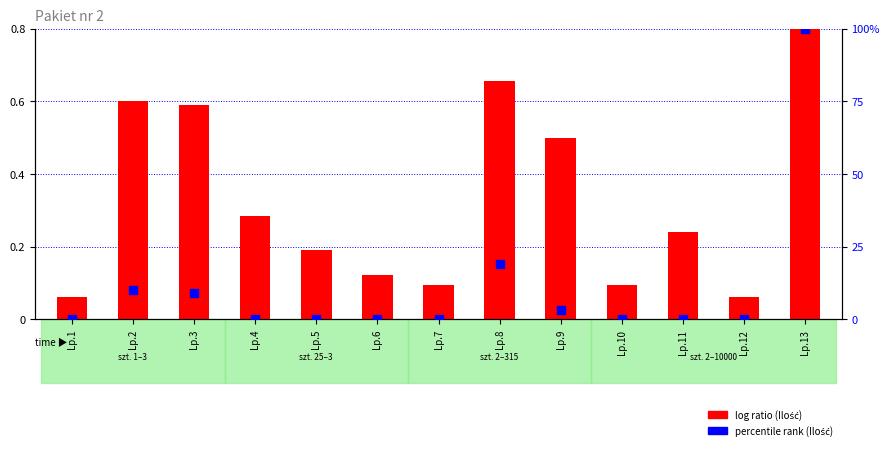

Is the value of percentile rank (Ilość) at Lp.10 greater than the value of log ratio (Ilość) at Lp.1?

No